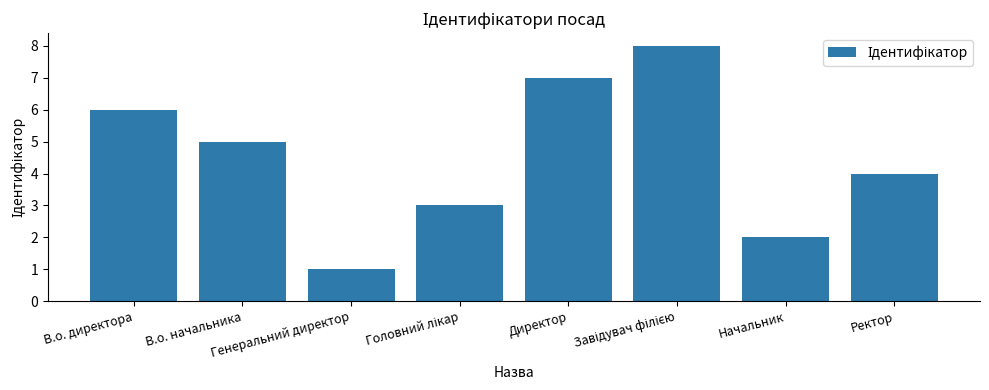

What is the greatest value displayed?

8